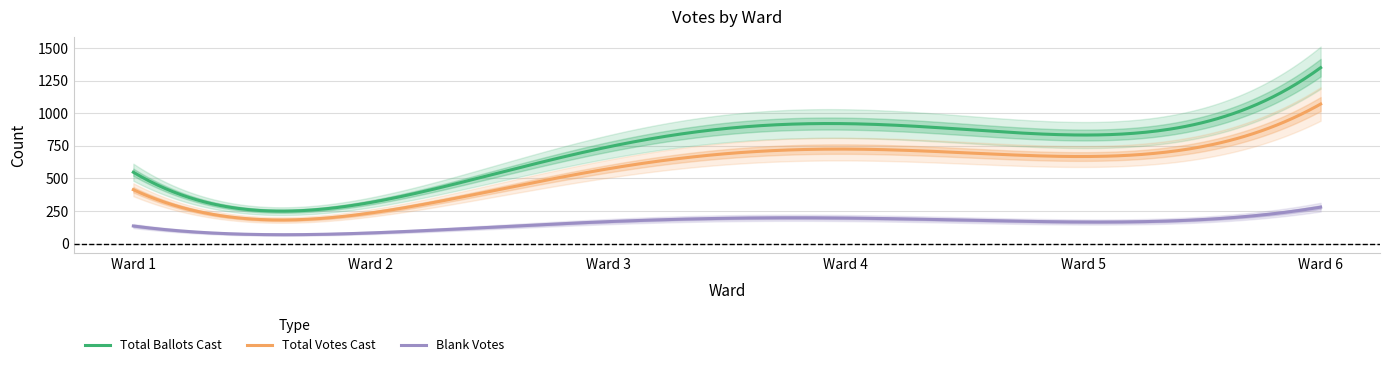

The Blank Votes series shows 82 at Ward 2. True or false?

True